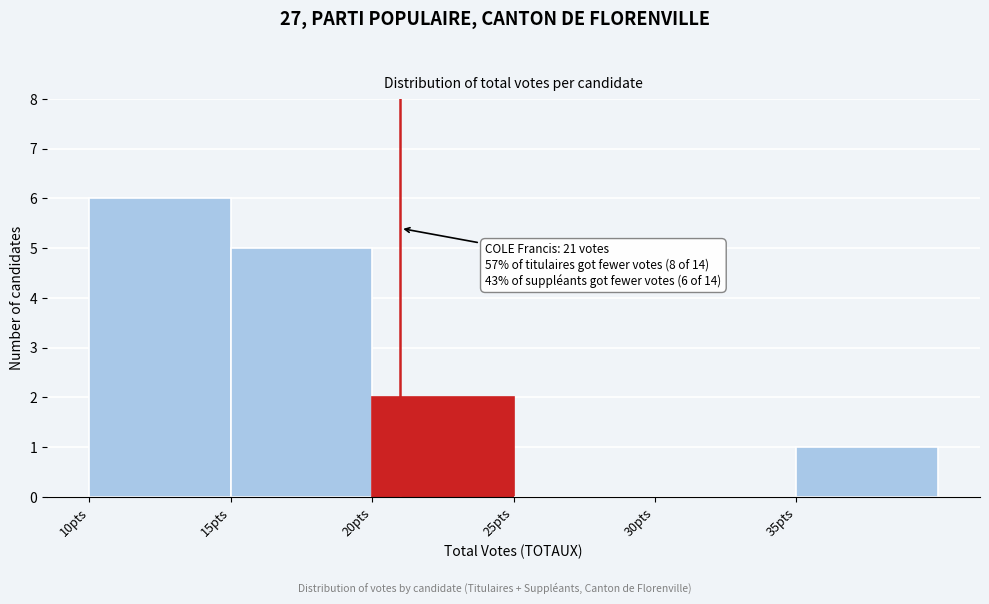

Which range on the x-axis has the tallest bar?

10 to 15